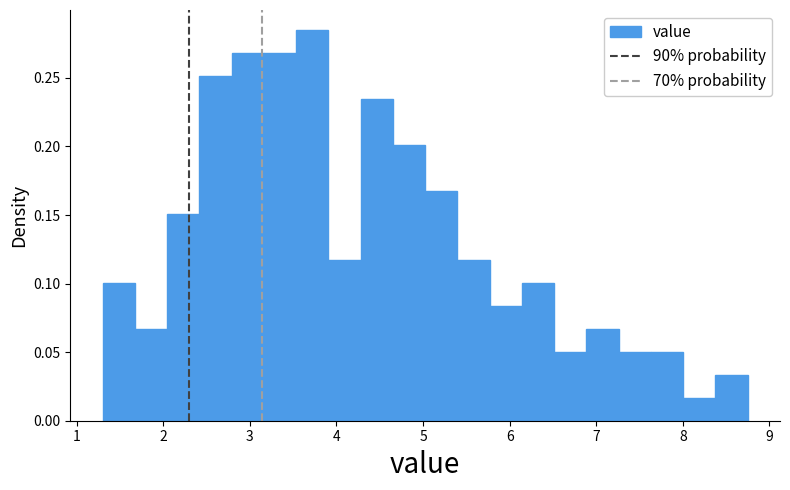

Read against the x-axis, roughly where is the centre of the tallest bar?

3.7